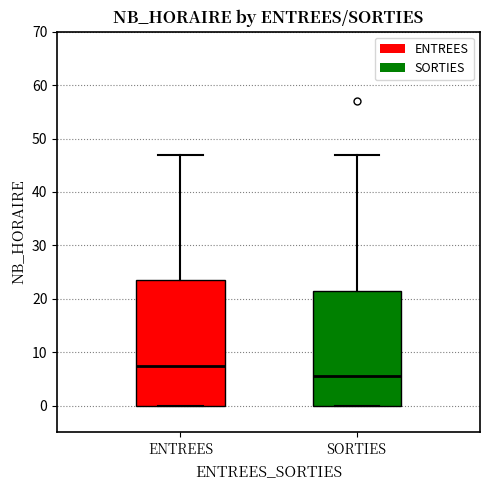

Which box is the tallest, from its lower edge to its upper edge?

ENTREES